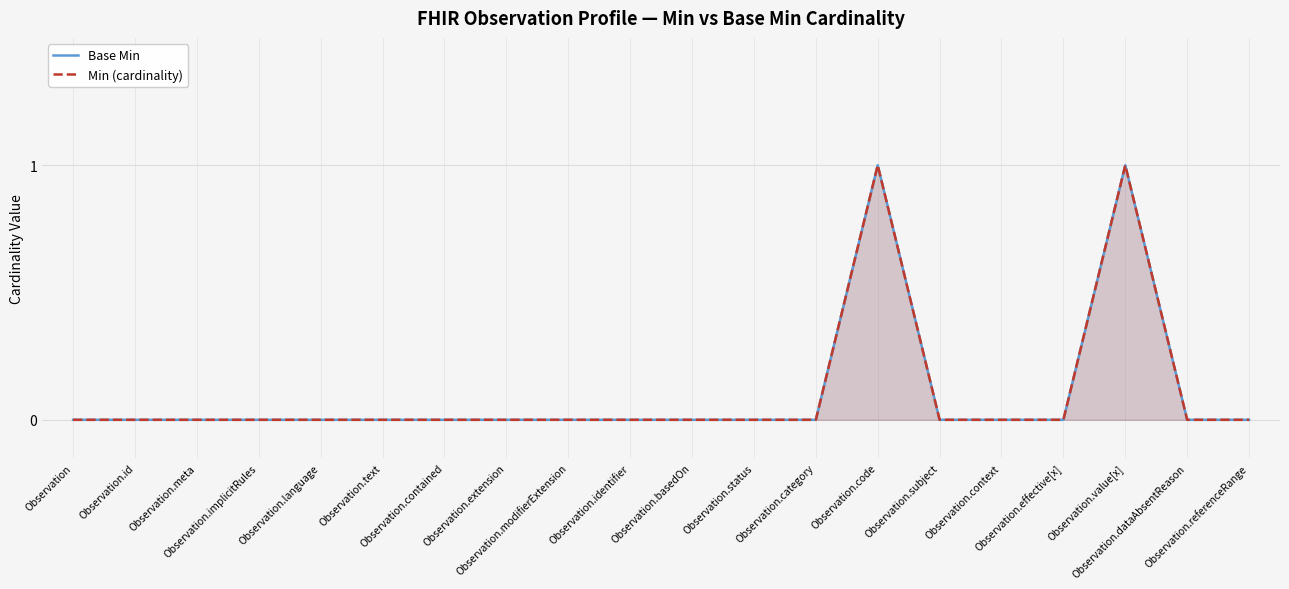

True or false: Min (cardinality) and Base Min cross at least once.

False